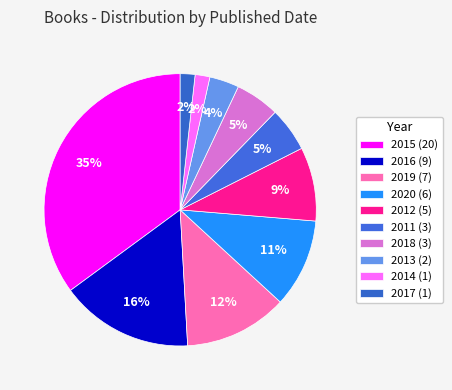

How many segments does this pie chart have?

10